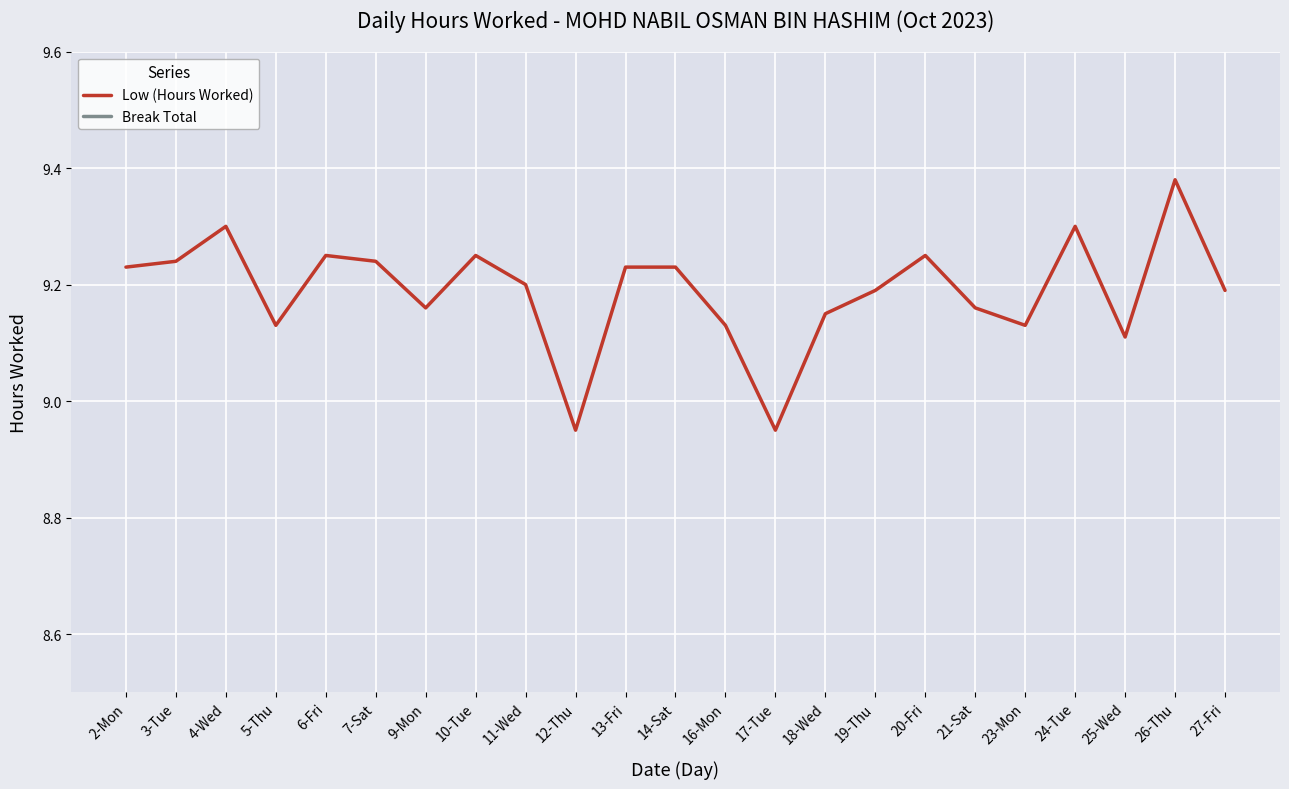

How many lines are shown in the chart?

2